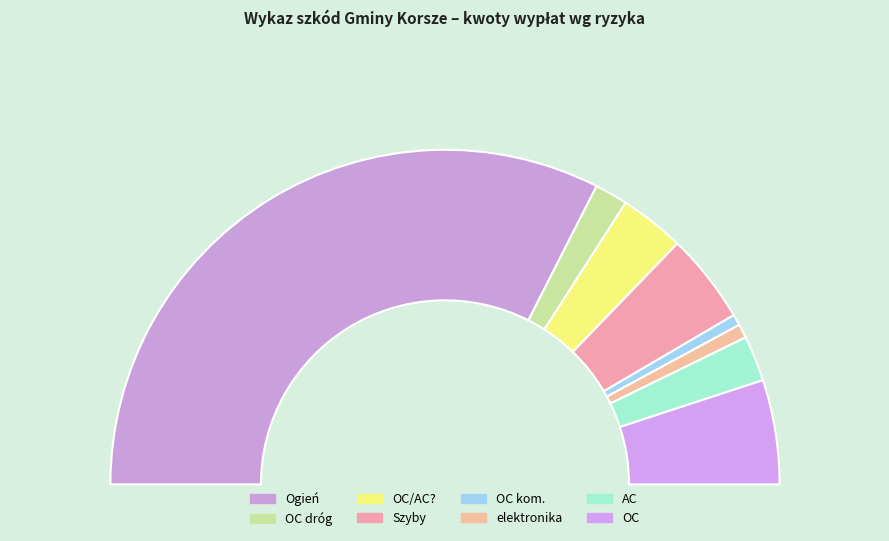

Is it true that Ogień is 65% of the pie?

True